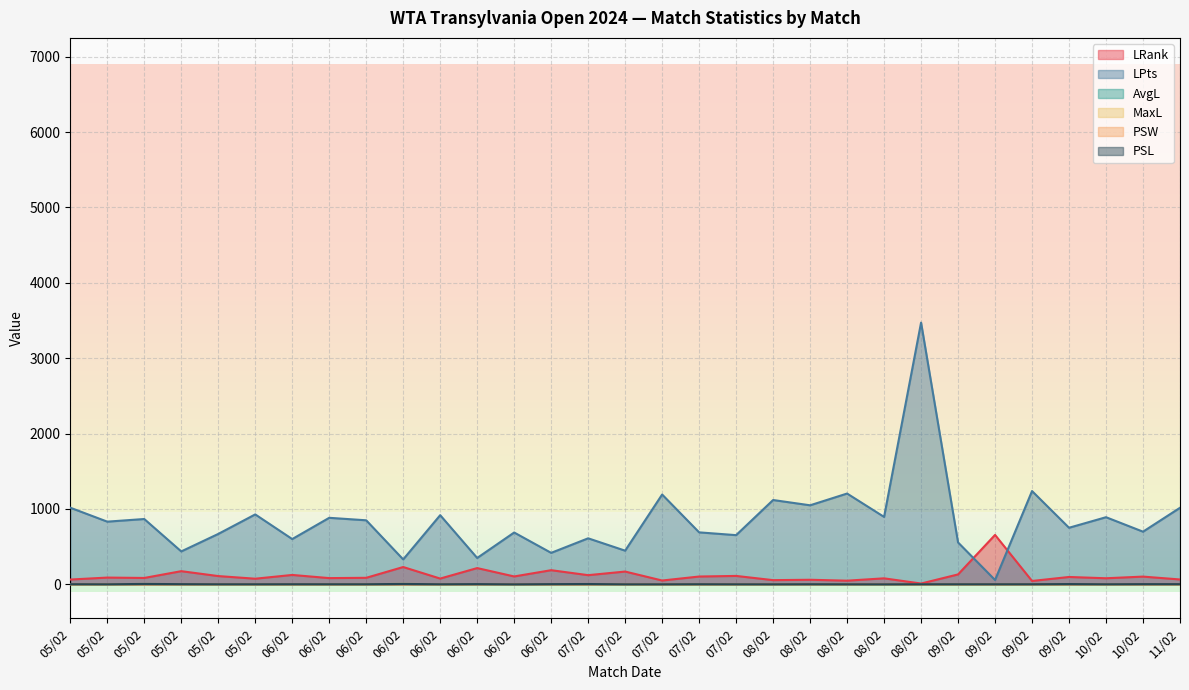

Which has a higher value, 08/02 or 06/02?

08/02